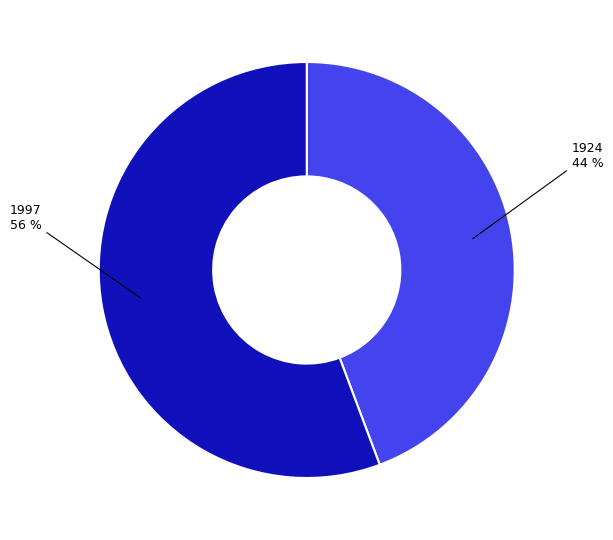

Approximately how many times larger is the value at 1924 compared to 1997?

0.8